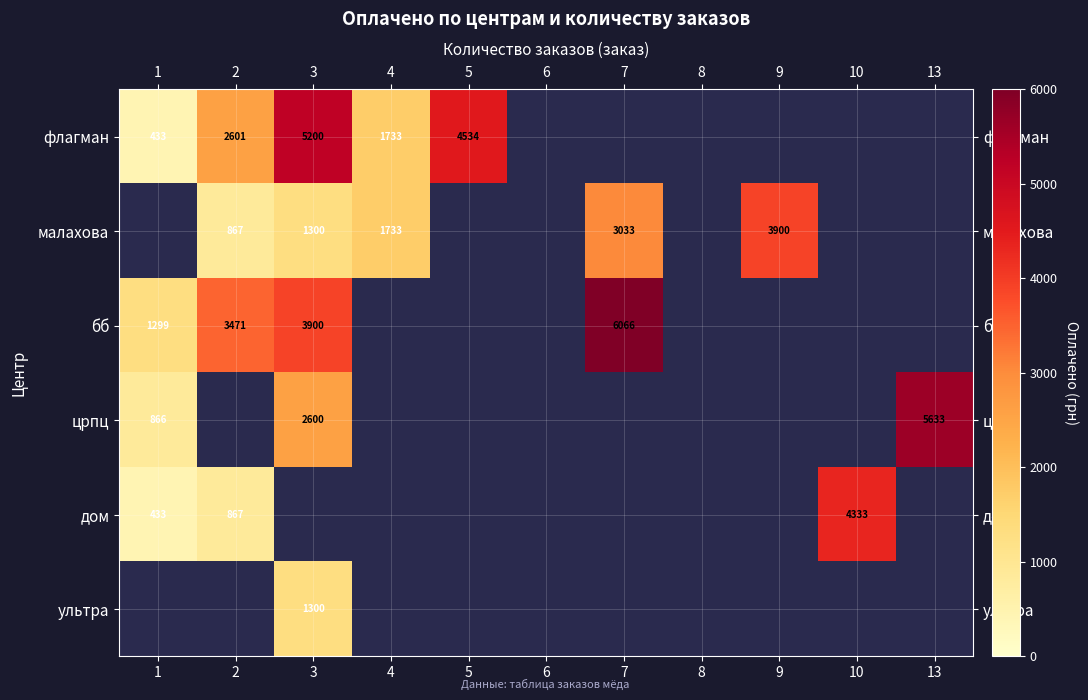

True or false: црпц has a value of 1511.7 at 3.

False